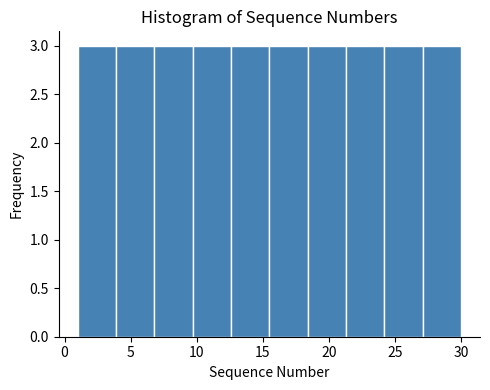

What is the height of the bar covering 15.5 to 18.4 on the x-axis? Neither the bar edges nor the heights are printed on the chart, so give them approximately, as read against the axes.

3